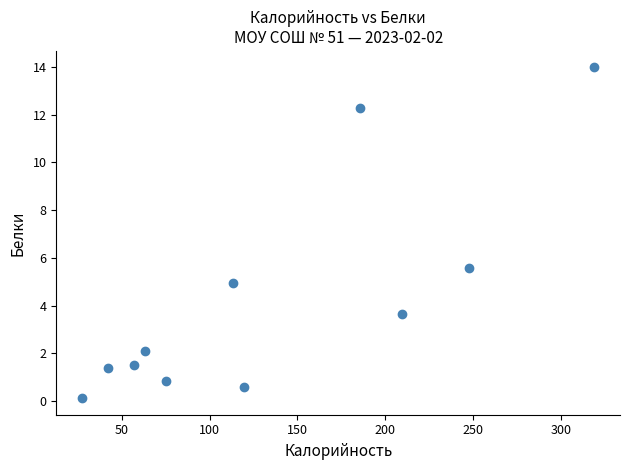

What Y value in the scatter plot is closest to 7?

5.6